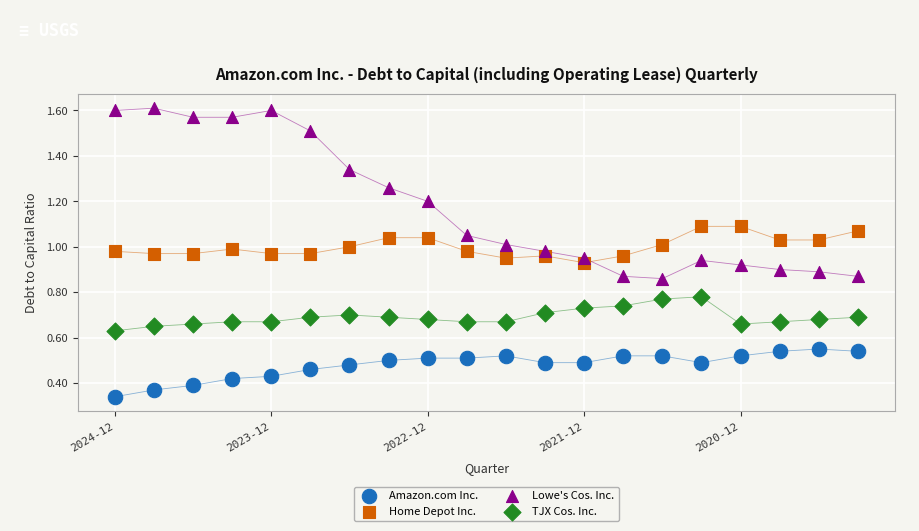

Which series contains the highest Y value?

Lowe's Cos. Inc.